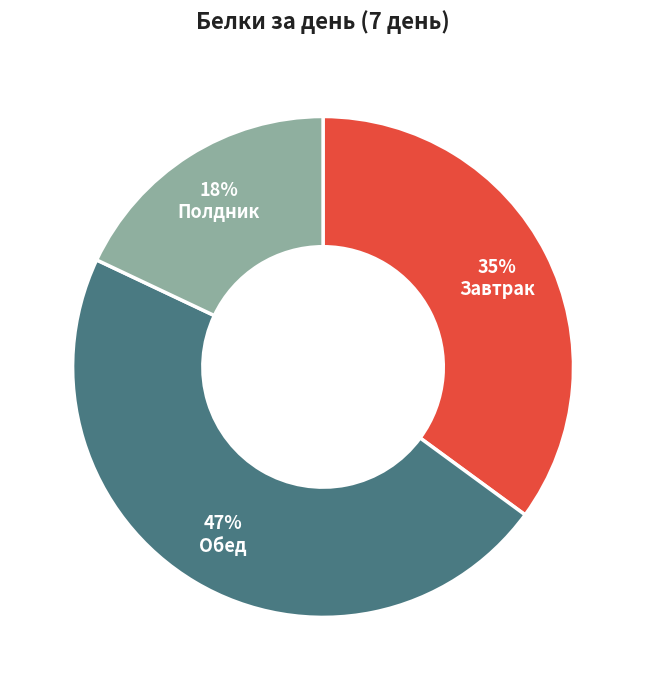

To the nearest percent, what is the difference between the largest and smallest slice percentages?

29%